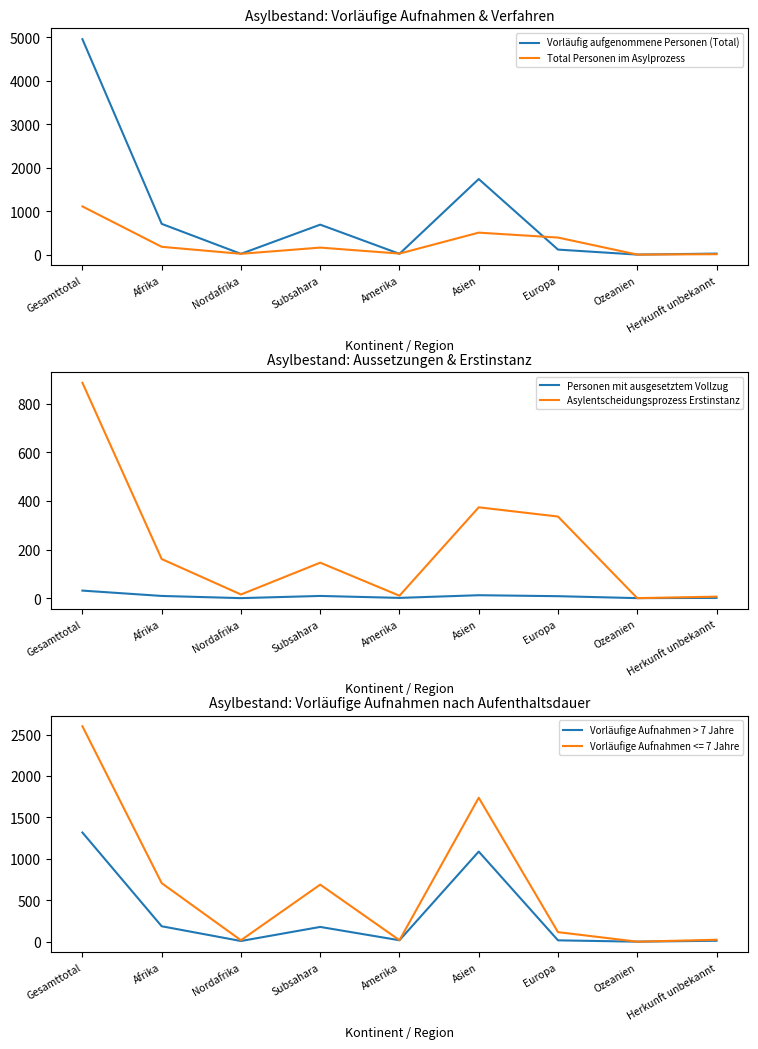

How many lines are shown in the chart?

5